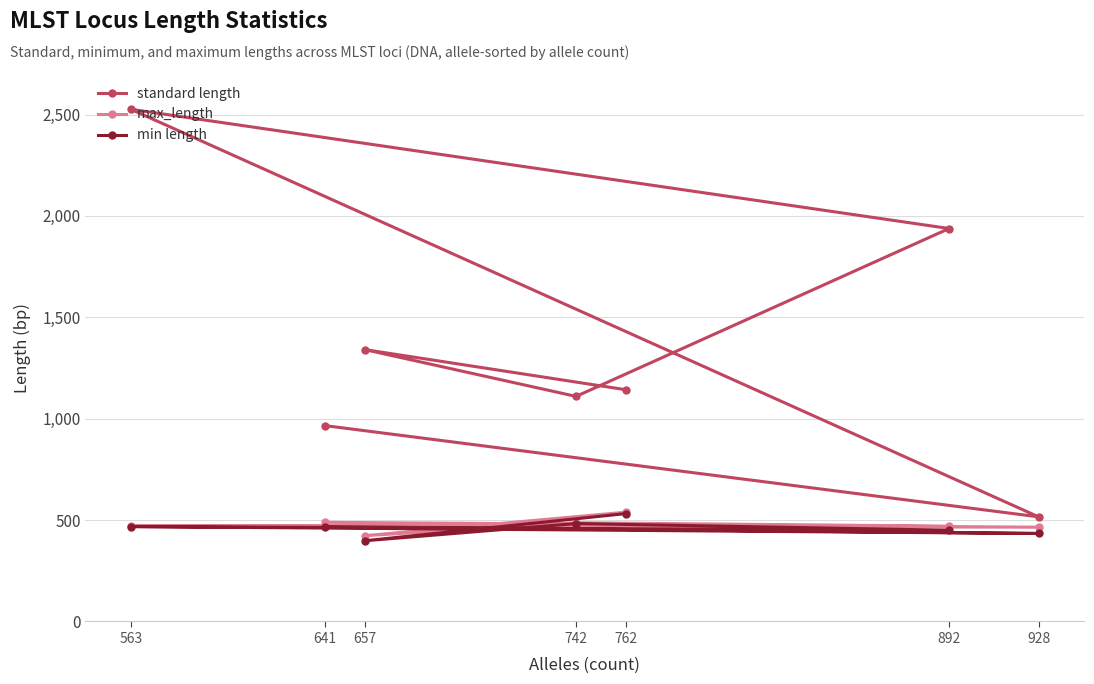

At how many categories does at least one series exceed 579?

6